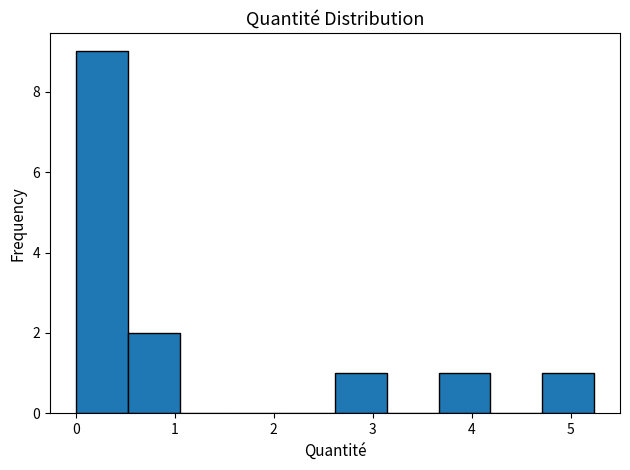

Reading left to right, transcribe this chart: for each bar, give the range it covers on the x-axis and its height. Neither the bar edges nor the heights are printed on the chart, so give them approximately, as read against the axes.

0.0 to 0.5: 9
0.5 to 1.0: 2
1.0 to 1.6: 0
1.6 to 2.1: 0
2.1 to 2.6: 0
2.6 to 3.1: 1
3.1 to 3.7: 0
3.7 to 4.2: 1
4.2 to 4.7: 0
4.7 to 5.2: 1